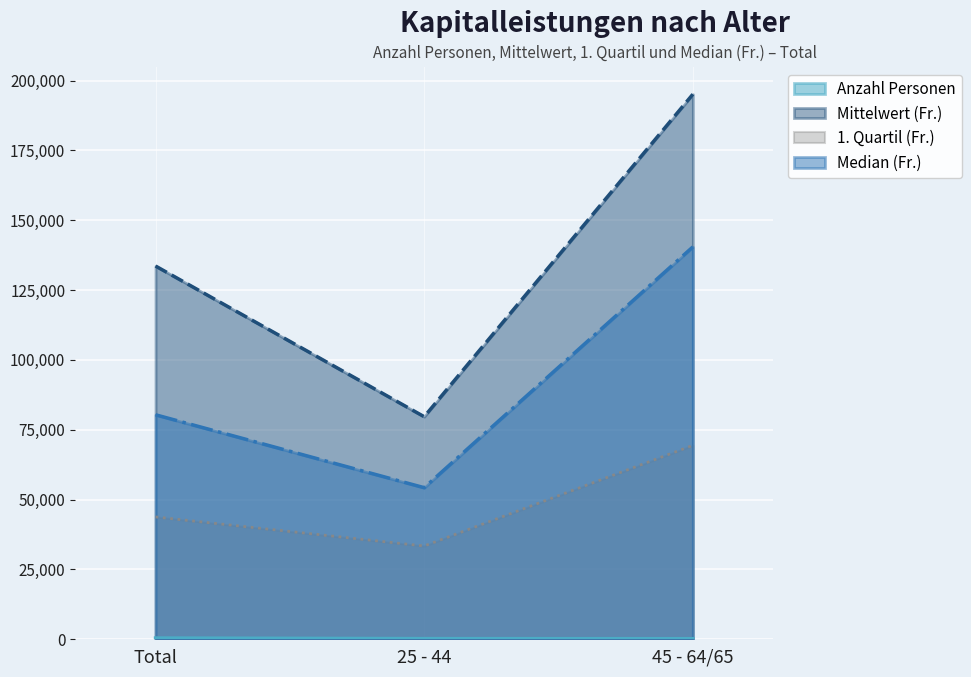

What is the difference between the Mittelwert (Fr.) values at Total and 25 - 44?

53934.0